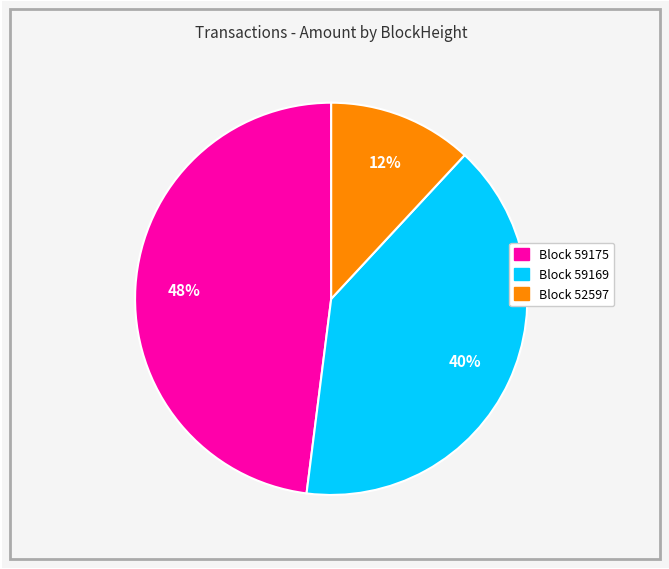

Is there any slice that represents more than half of the pie?

No